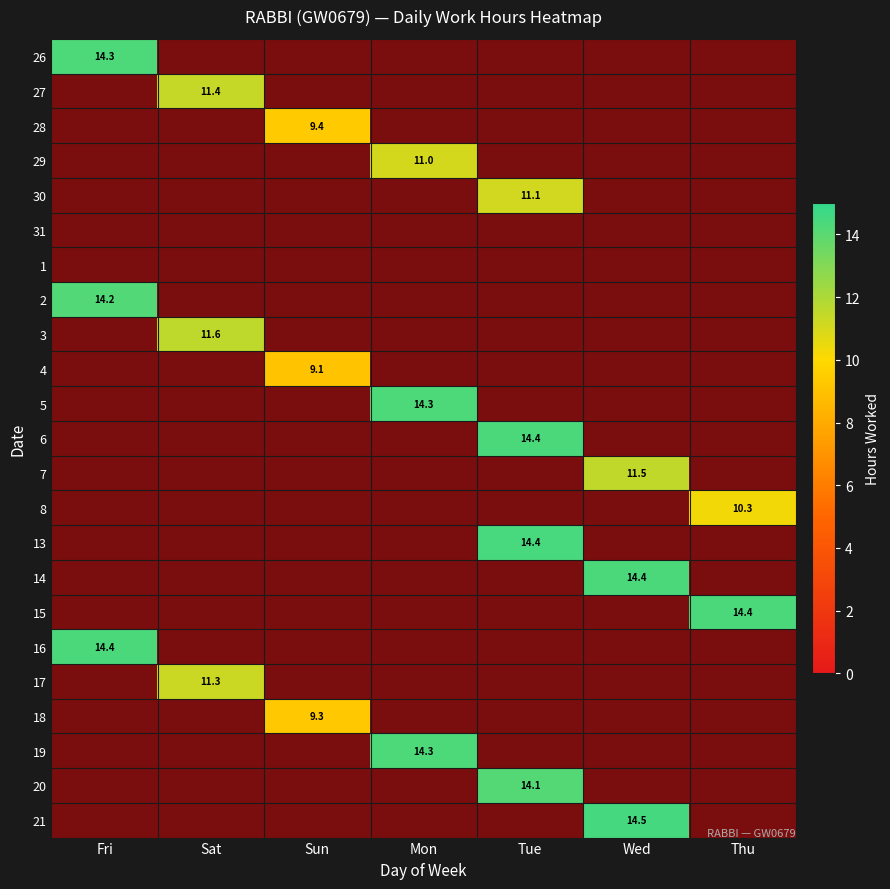

What is the difference between the maximum and minimum values in the 28 series?

9.4